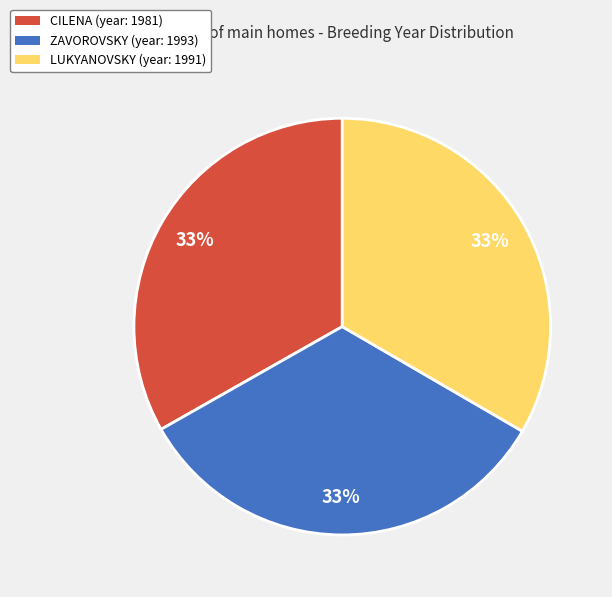

To the nearest percent, what is the average slice percentage?

33%